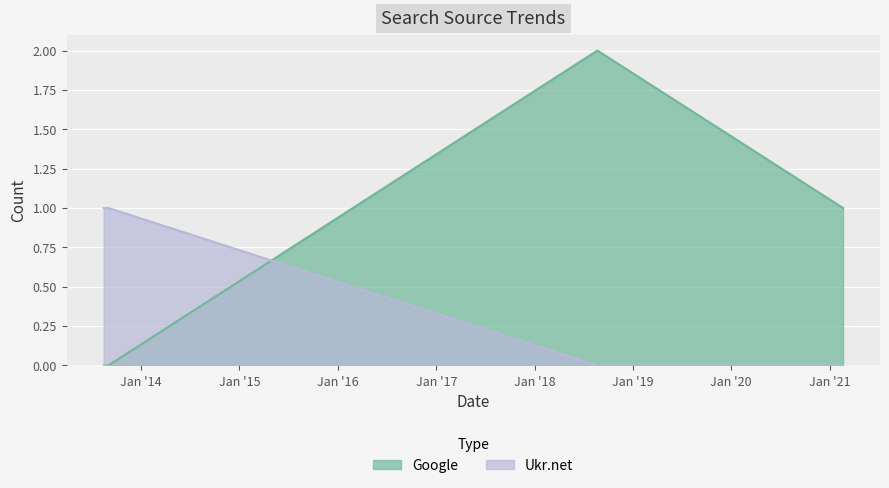

Is it true that Ukr.net equals 1 at 2021-02-19?

False